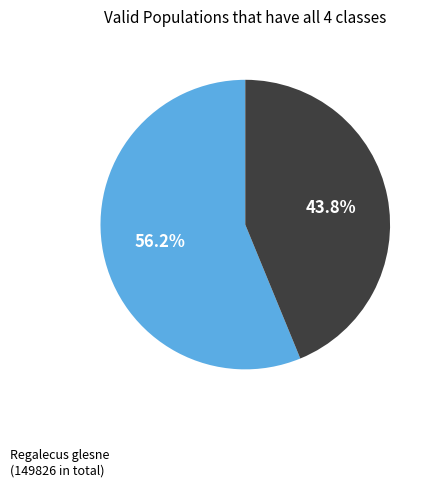

Combined, do Regalecus (116744 in total) and Regalecus glesne (149826 in total) account for over 50%?

Yes